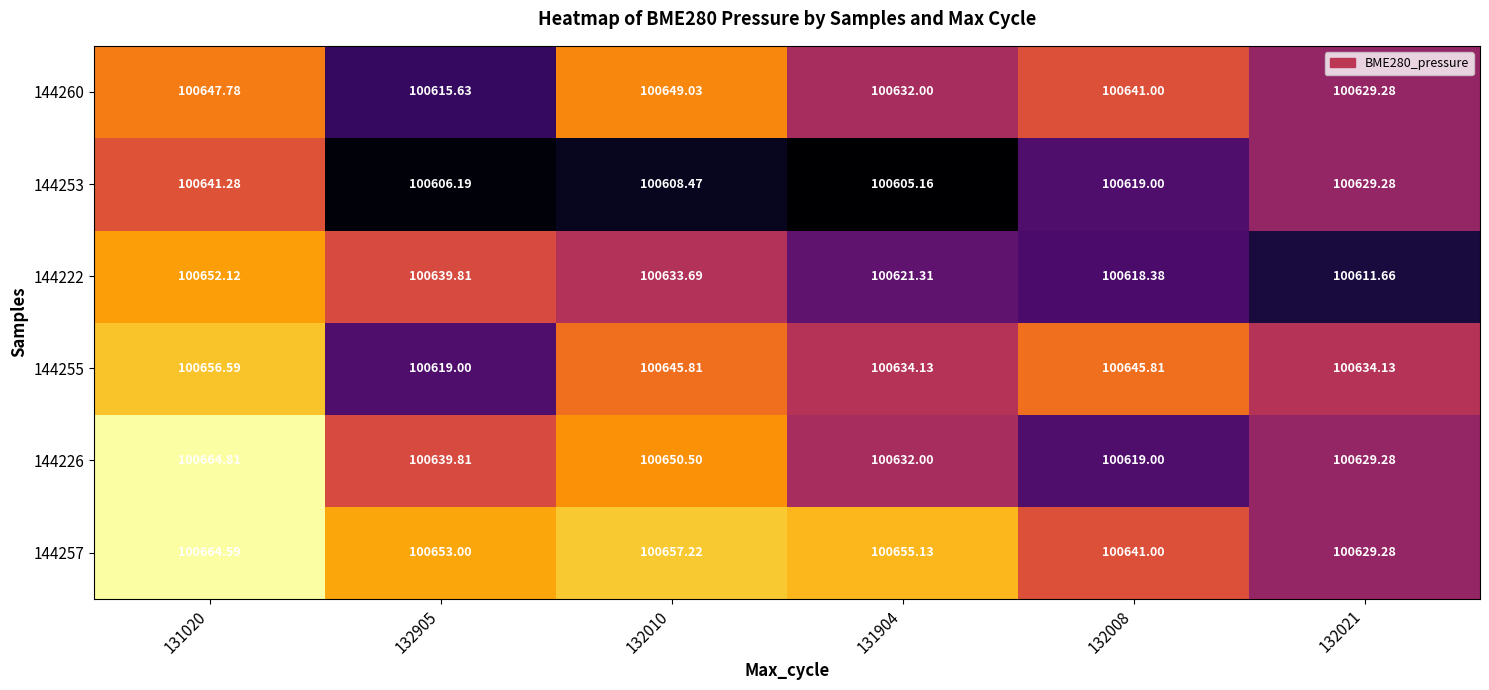

At 132010, list the series in order from largest to smallest.

144257, 144226, 144260, 144255, 144222, 144253